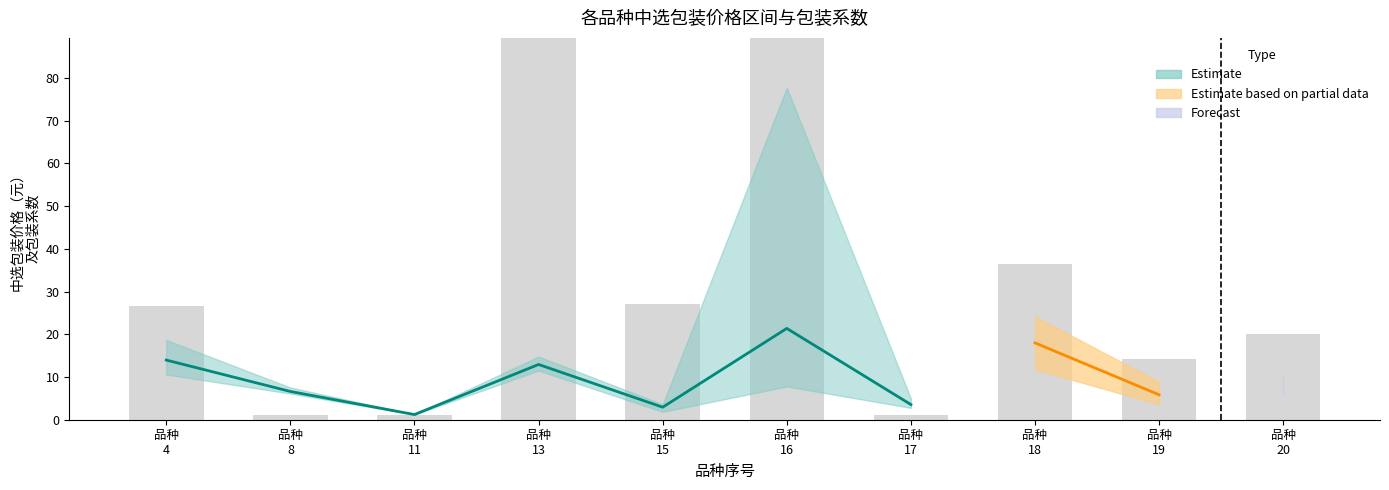

Reading left to right, list all the values displayed in this chart.

品种
4=26.7	品种
8=1.0	品种
11=1.0	品种
13=100.0	品种
15=27.0	品种
16=270.0	品种
17=1.0	品种
18=36.5	品种
19=14.2	品种
20=20.0